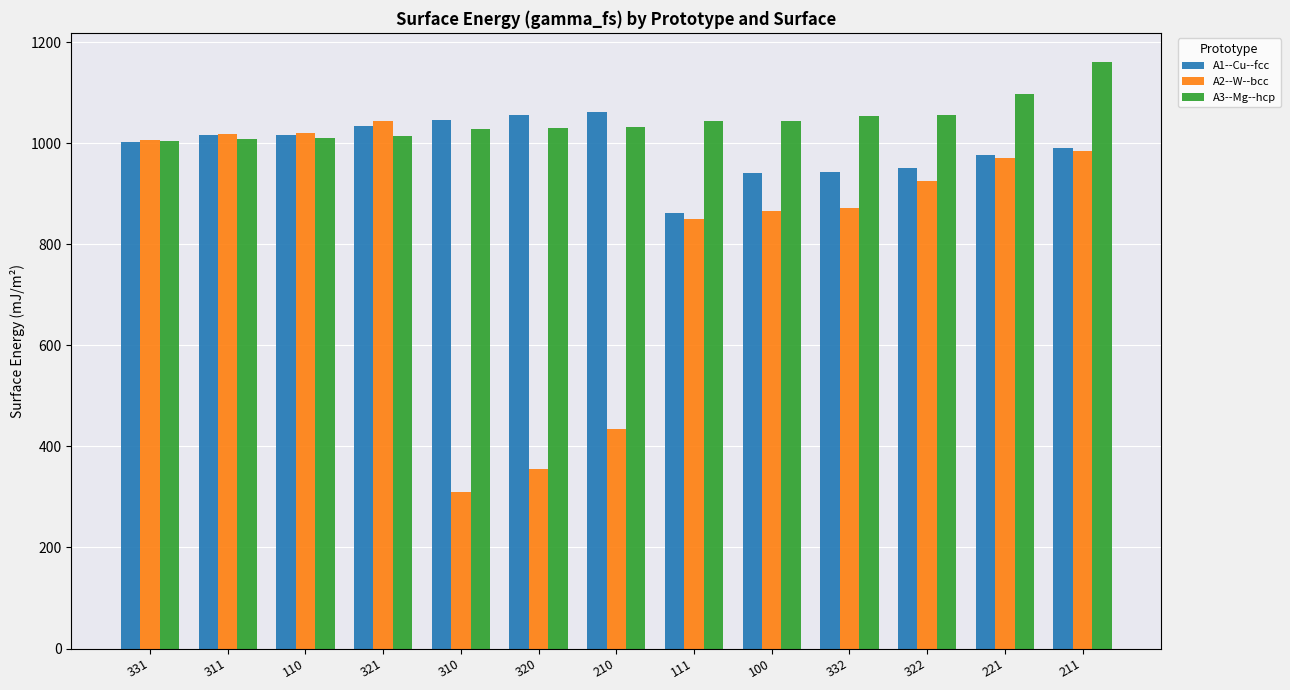

How many distinct data groups are displayed?

3